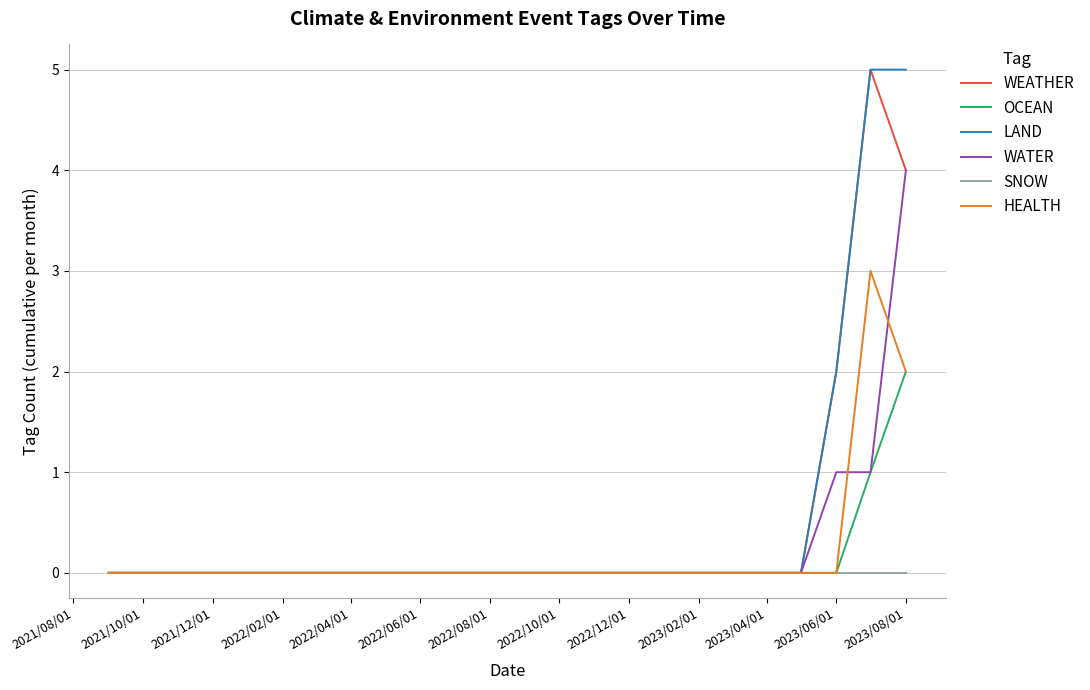

What is the highest value of the WEATHER series?

5